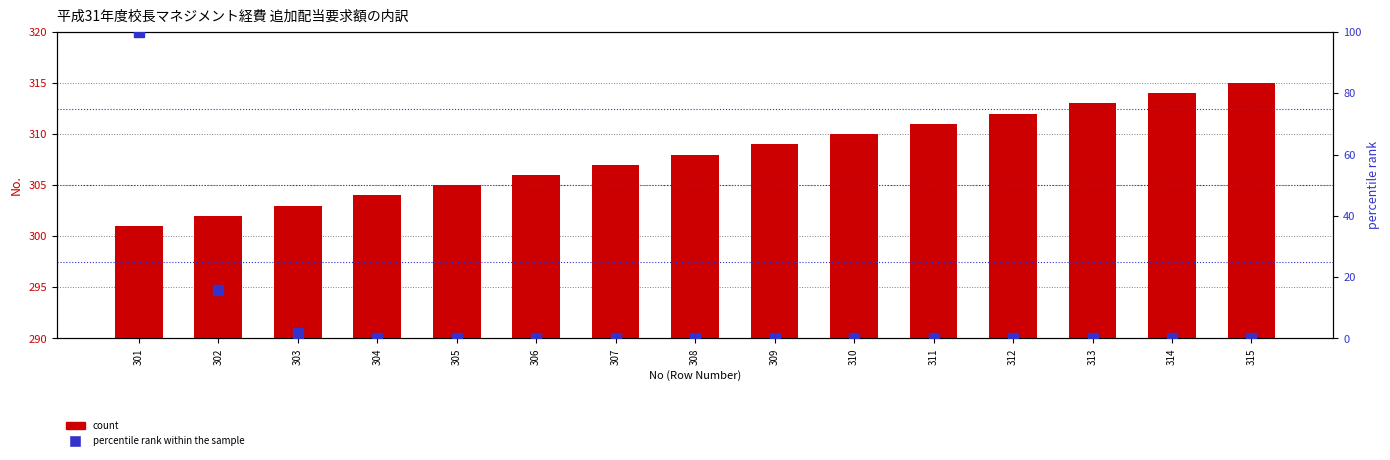

Which series has the largest total across all categories?

count